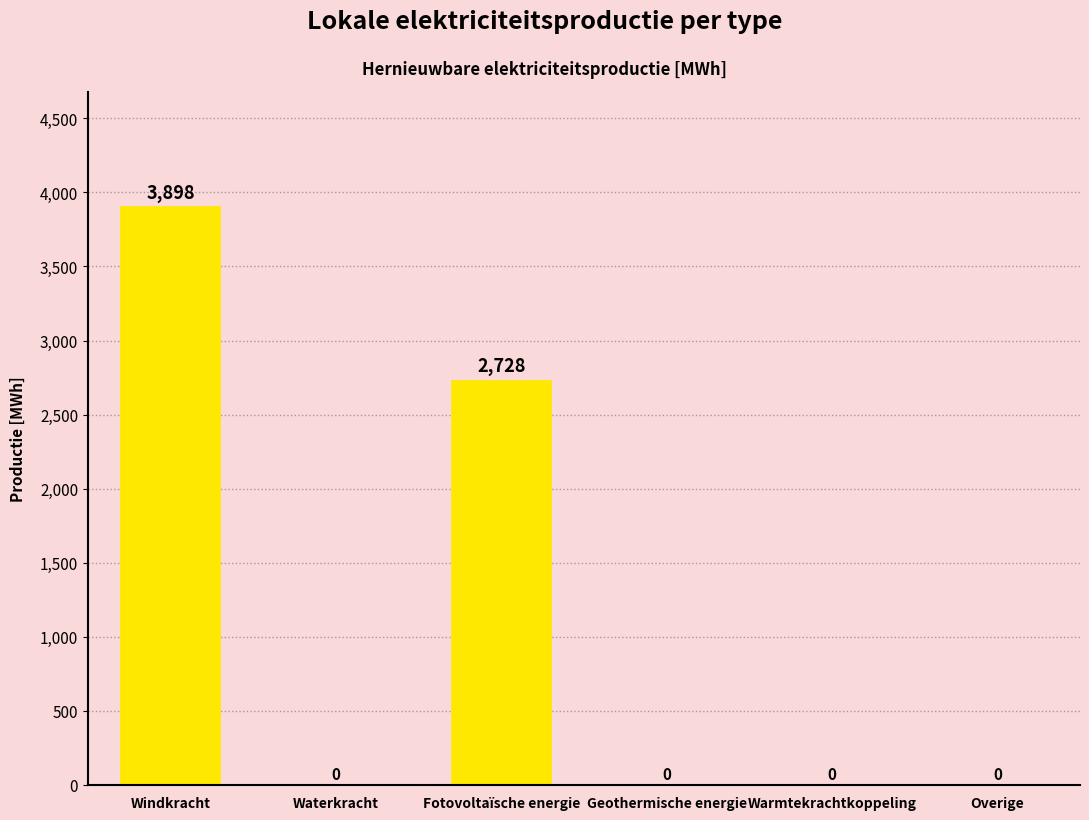

What is the greatest value displayed?

3898.4